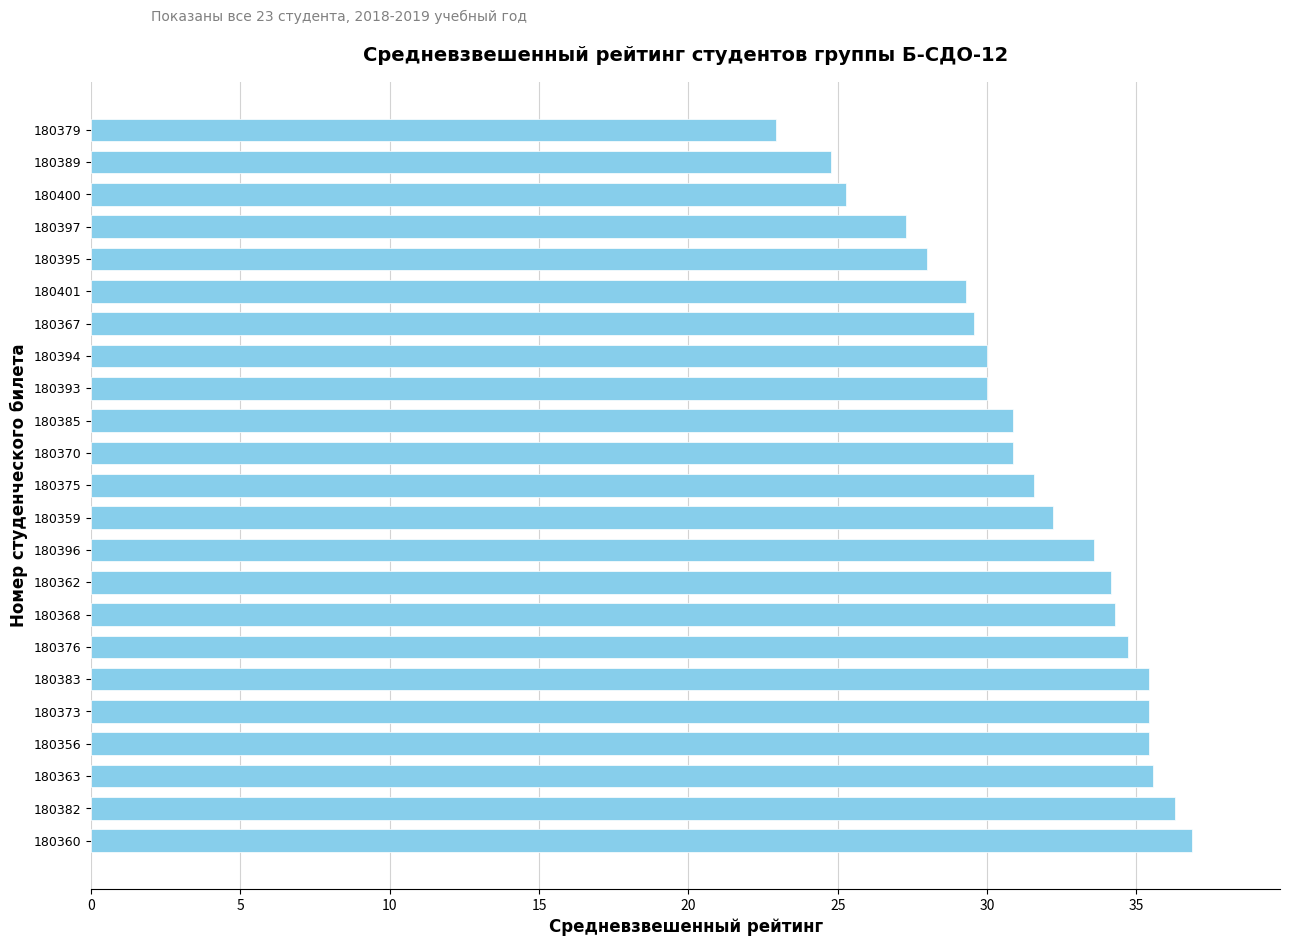

How many data points does each series have?

23